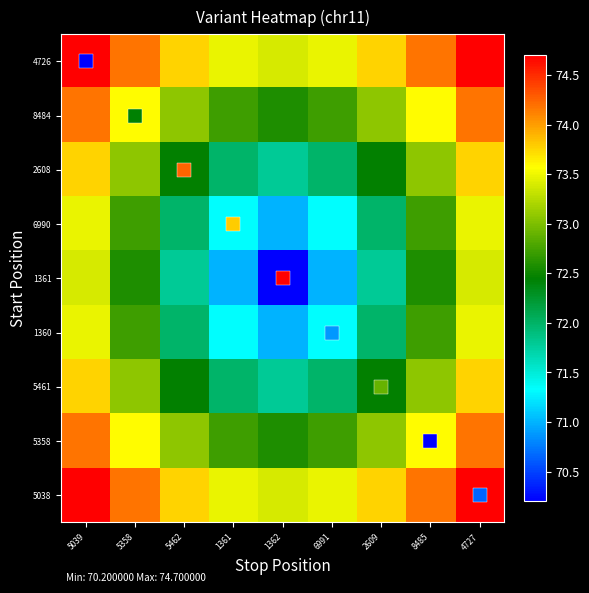

At how many categories does at least one series exceed 72?

9